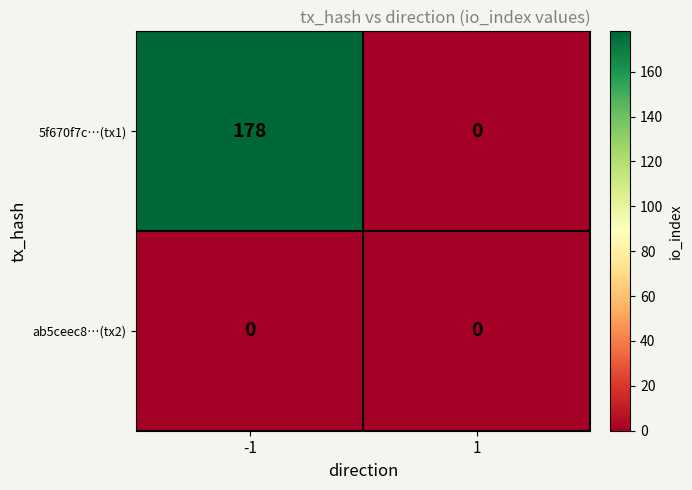

Is it true that ab5ceec8…(tx2) equals 0 at -1?

True